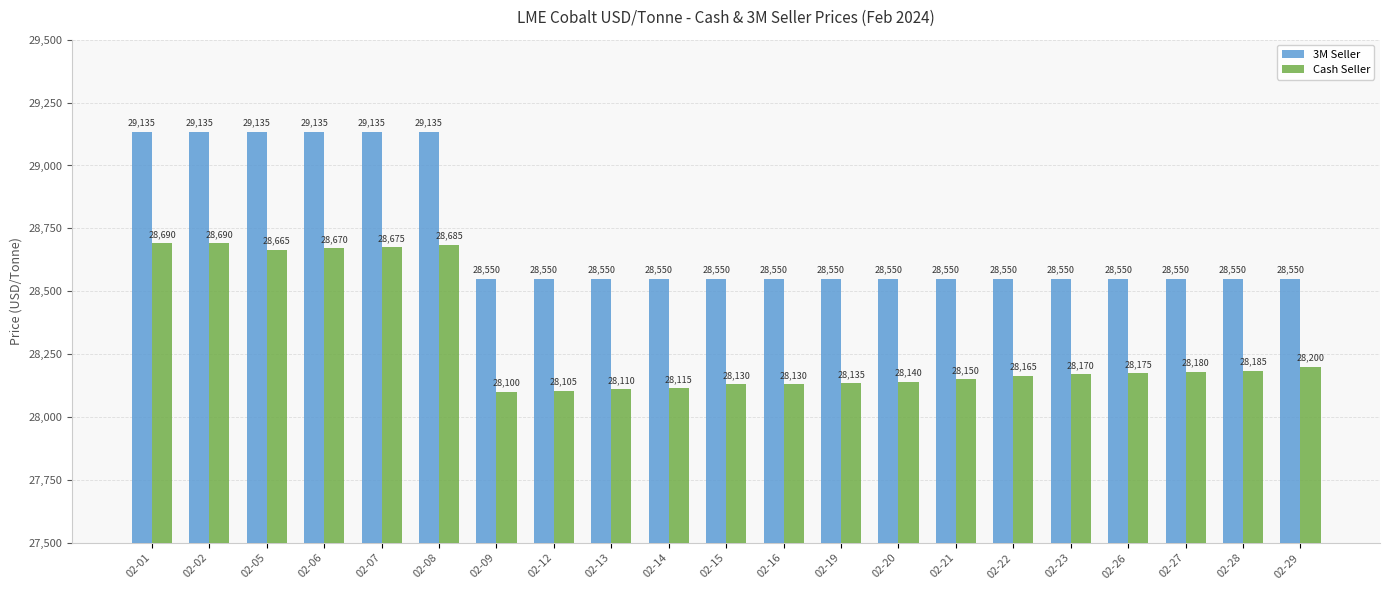

List the series in order of their peak value, lowest first.

Cash Seller, 3M Seller